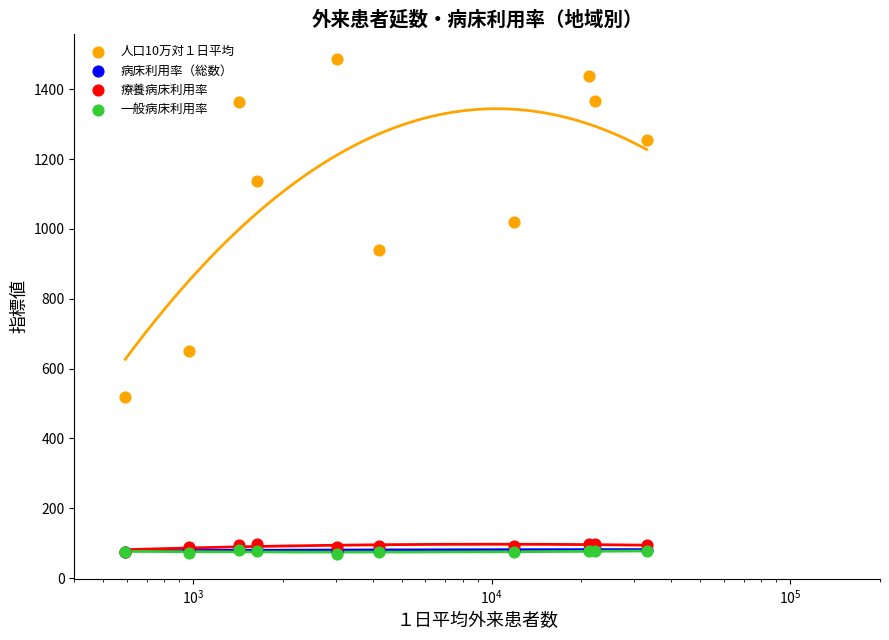

Which series has the widest spread of Y values?

人口10万対１日平均